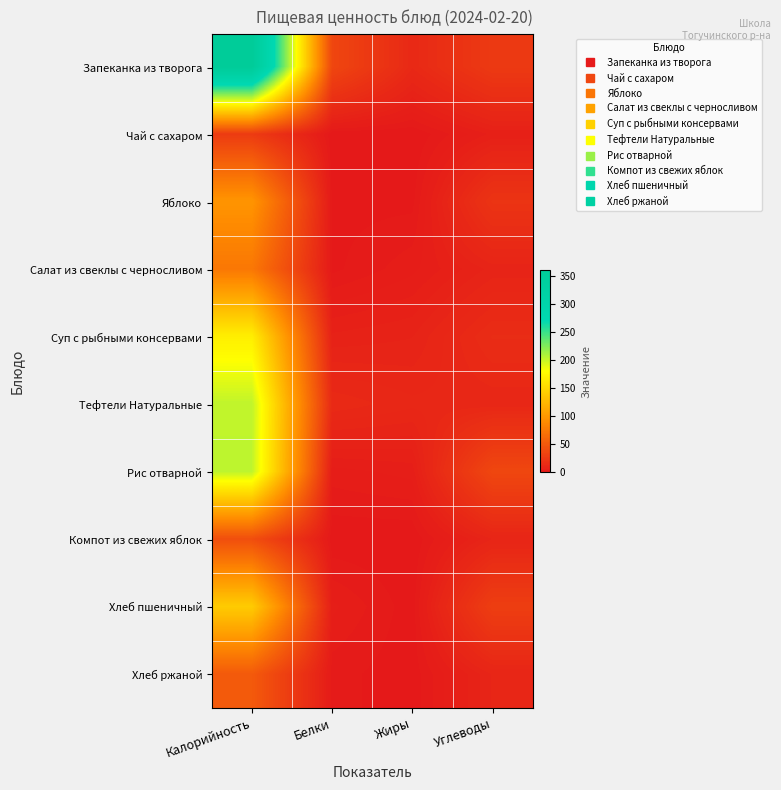

Reading left to right, extract all data points from this chart.

Запеканка из творога: Калорийность=361.5	Белки=36.0	Жиры=13.0	Углеводы=26.0
Чай с сахаром: Калорийность=27.0	Белки=0.0	Жиры=0.0	Углеводы=6.0
Яблоко: Калорийность=97.7	Белки=0.9	Жиры=0.9	Углеводы=21.6
Салат из свеклы с черносливом: Калорийность=74.4	Белки=1.0	Жиры=3.8	Углеводы=9.0
Суп с рыбными консервами: Калорийность=168.3	Белки=7.4	Жиры=8.4	Углеводы=15.7
Тефтели Натуральные: Калорийность=203.2	Белки=13.9	Жиры=11.7	Углеводы=11.7
Рис отварной: Калорийность=203.5	Белки=3.6	Жиры=4.8	Углеводы=36.4
Компот из свежих яблок: Калорийность=41.6	Белки=0.2	Жиры=0.1	Углеводы=9.9
Хлеб пшеничный: Калорийность=140.6	Белки=4.6	Жиры=0.5	Углеводы=29.5
Хлеб ржаной: Калорийность=51.2	Белки=2.0	Жиры=0.4	Углеводы=10.0